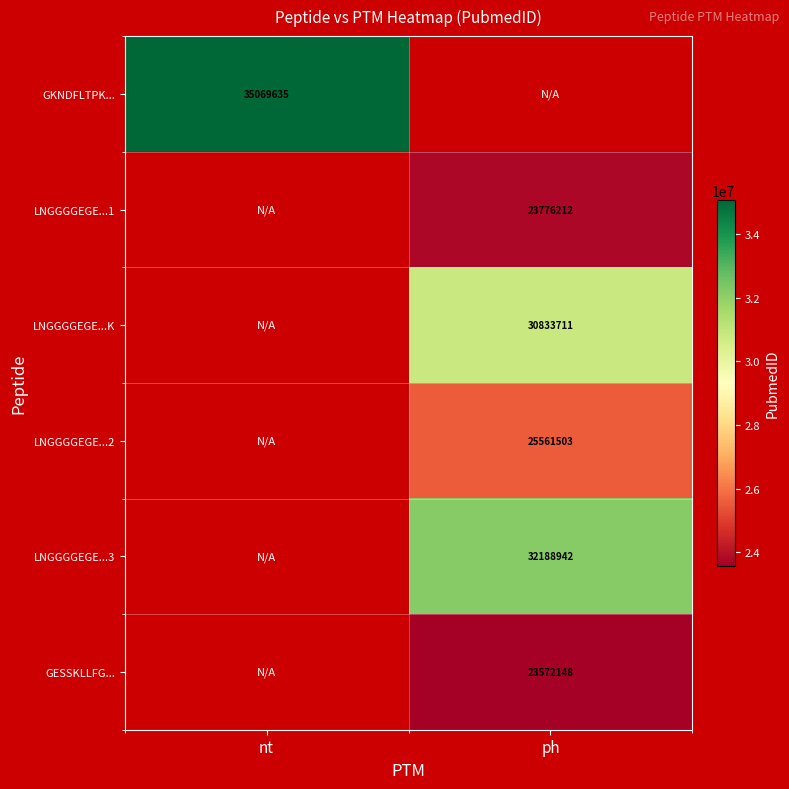

True or false: LNGGGGEGE...K has a value of 10355538 at ph.

False